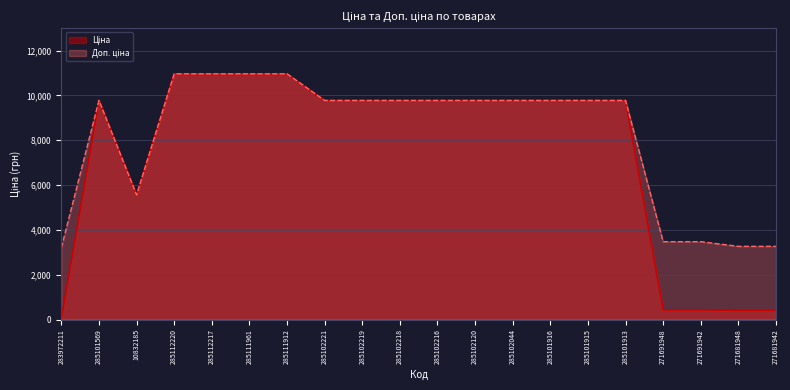

At 271681942, list the series in order from smallest to largest.

Ціна, Доп. ціна